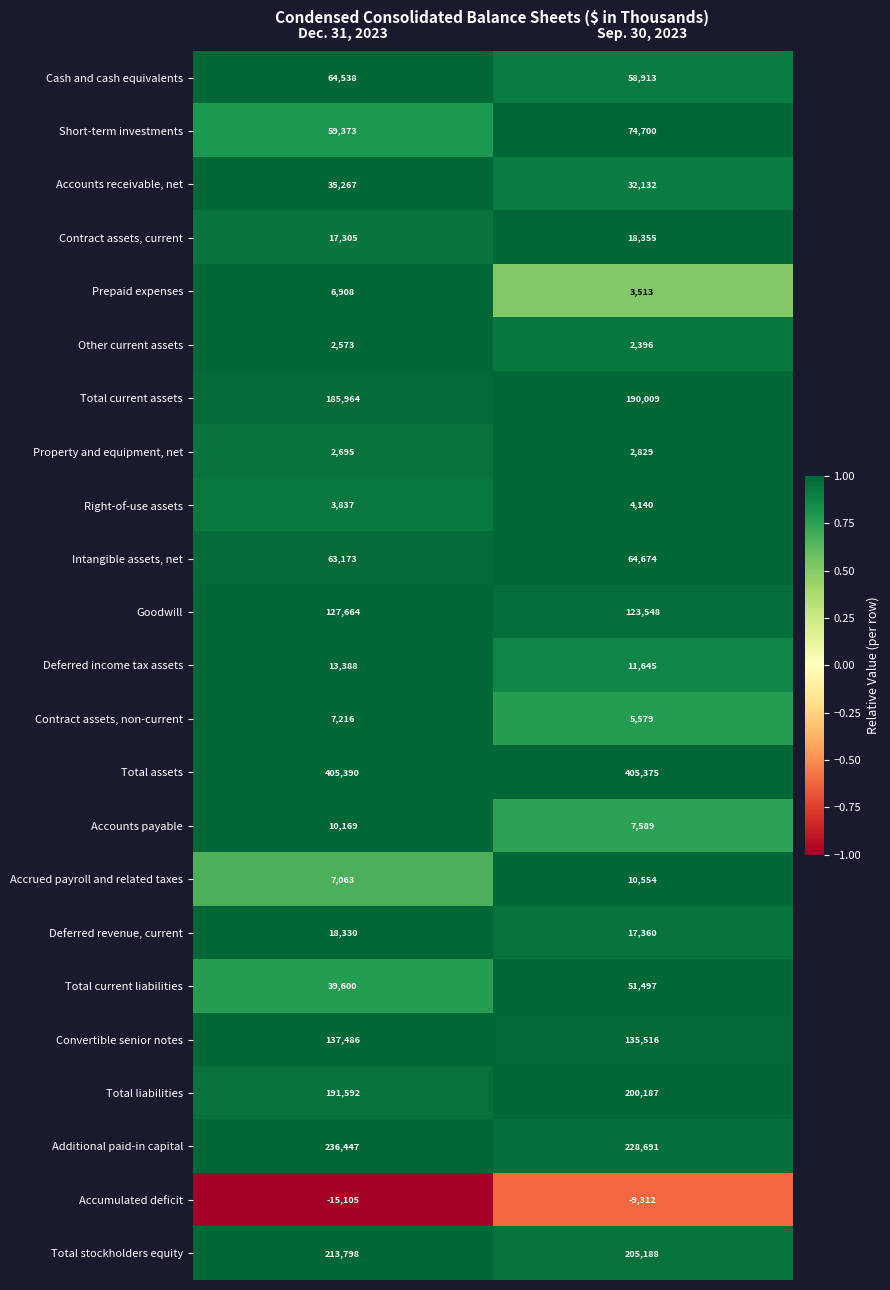

Which series has the largest total across all categories?

Total assets